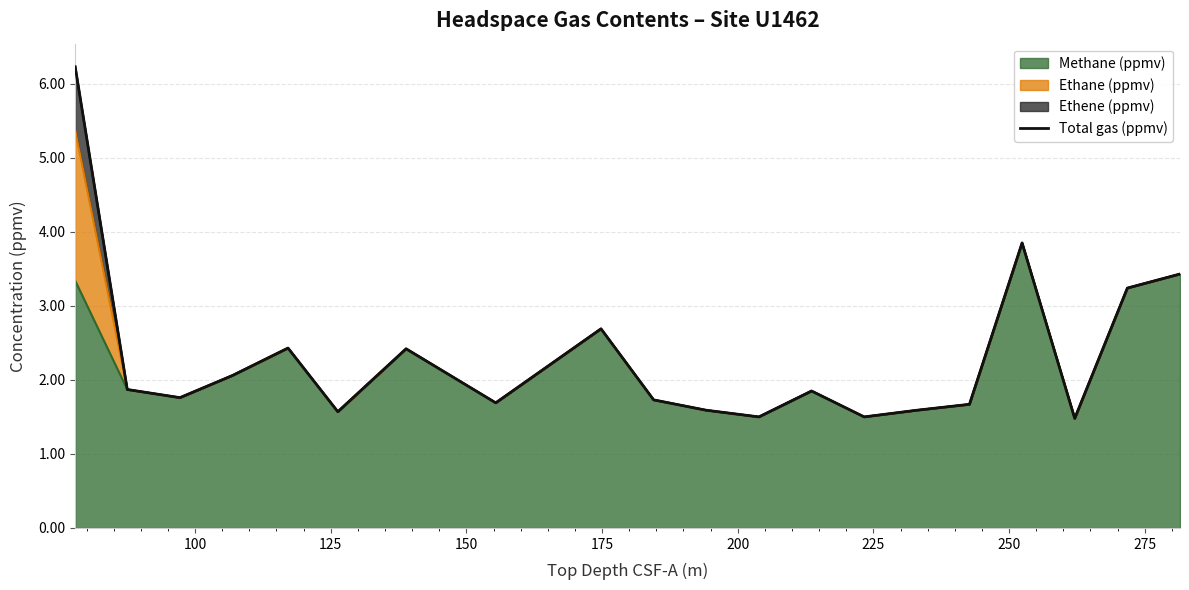

The value at 150 is 2.1. True or false?

True